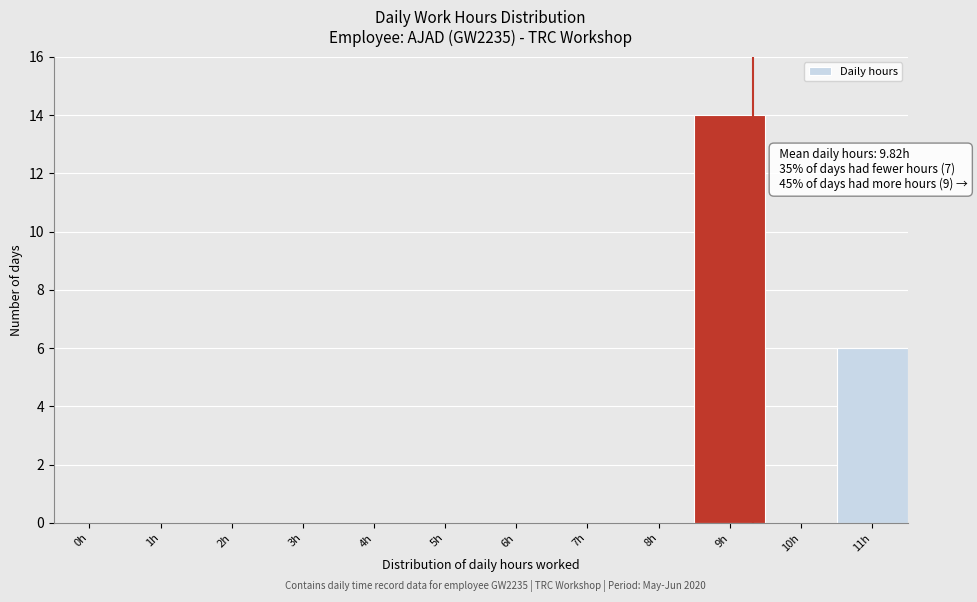

Reading left to right, extract all data points from this chart.

0h=0	1h=0	2h=0	3h=0	4h=0	5h=0	6h=0	7h=0	8h=0	9h=14	10h=0	11h=6